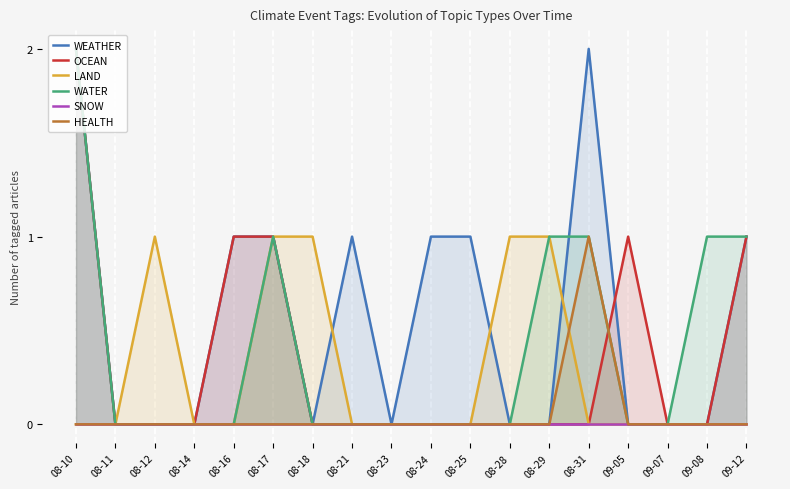

At how many categories does at least one series exceed 0?

14